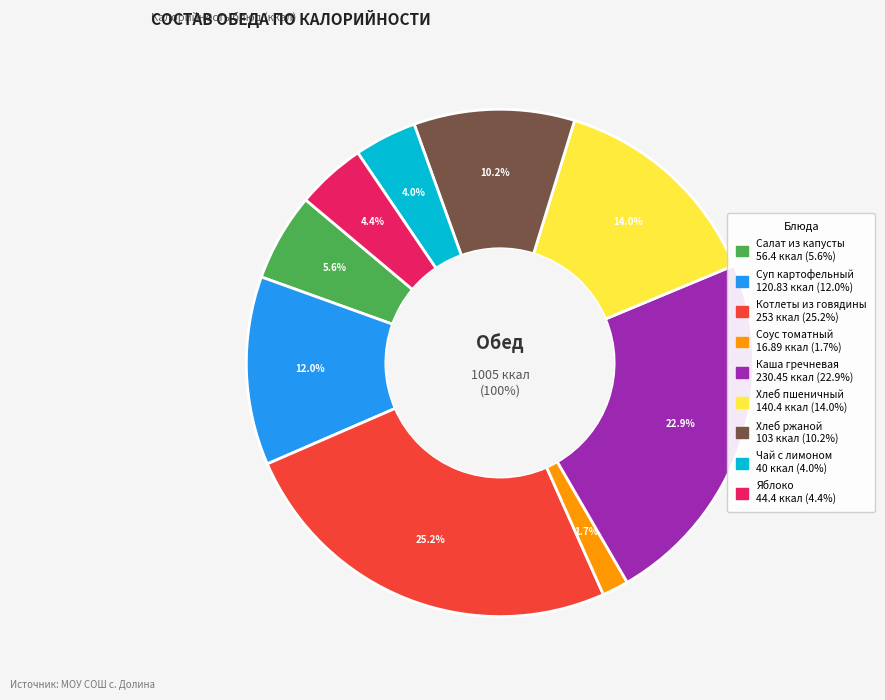

Which category has the smallest portion of the pie?

Соус томатный